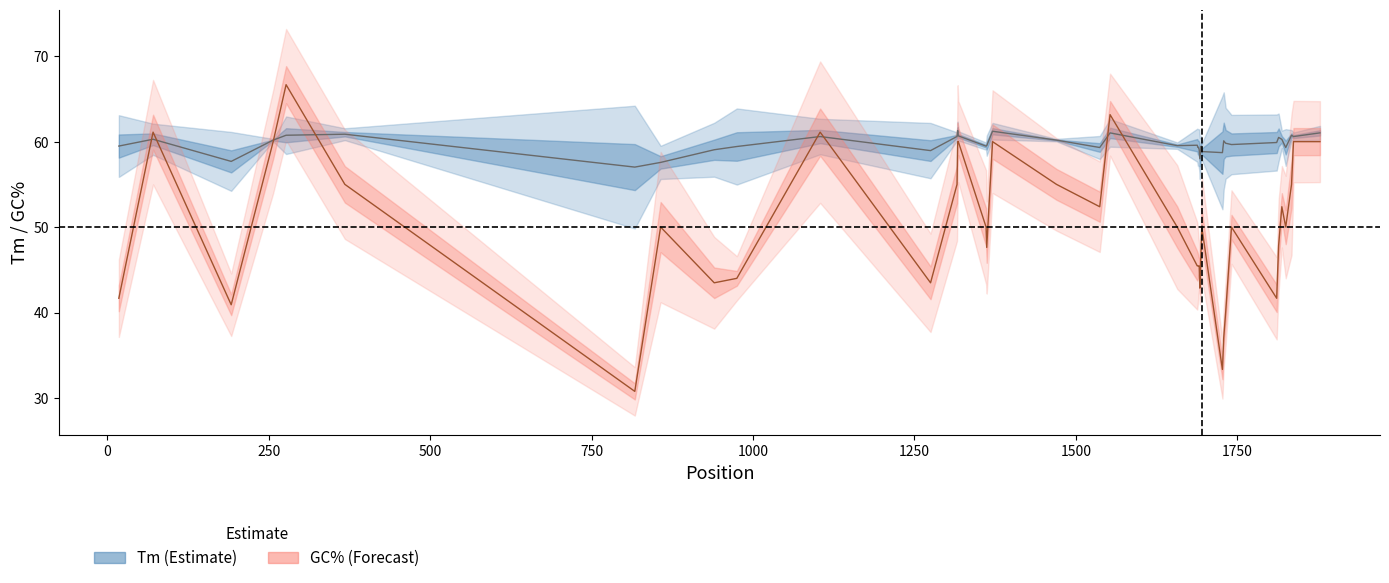

True or false: PRIMER_RIGHT_0_GC_PERCENT has more than 0 points higher than both neighbors.

True